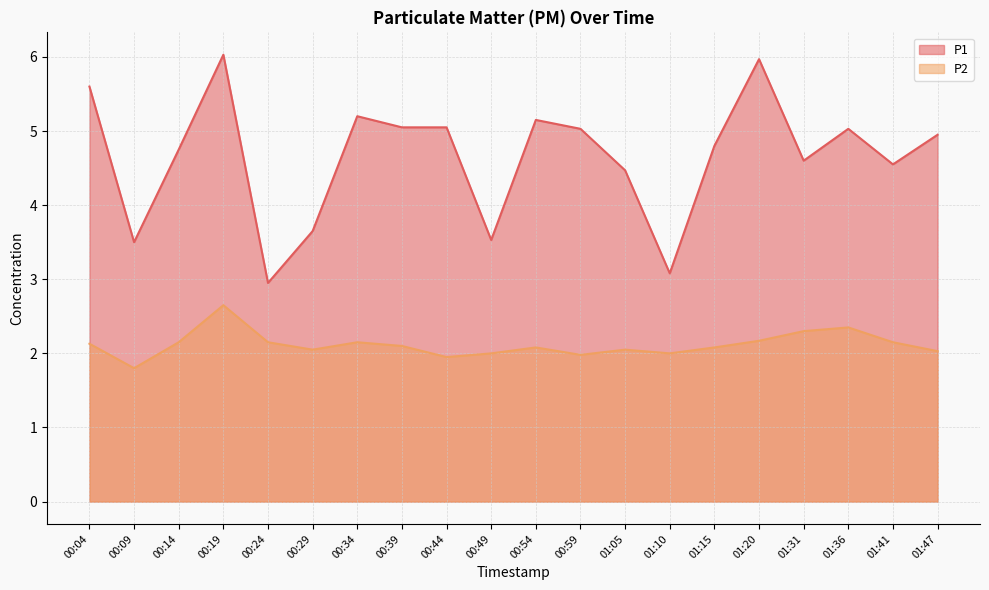

At 00:34, list the series in order from largest to smallest.

P1, P2